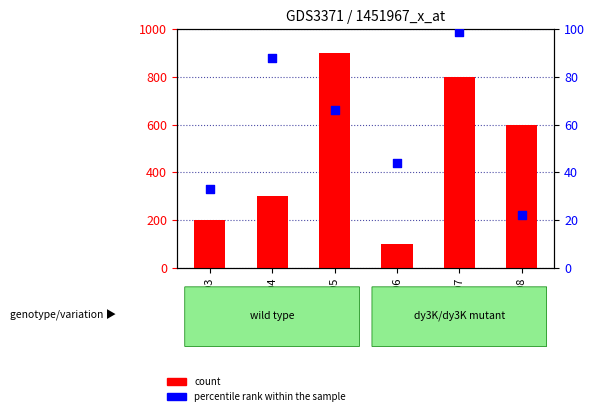

What is the total value across all series at GSM304404?

388